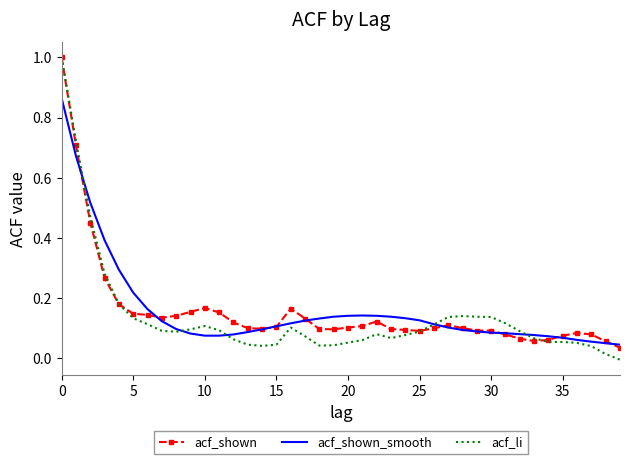

At which category does acf_shown_smooth reach its first local peak?

21